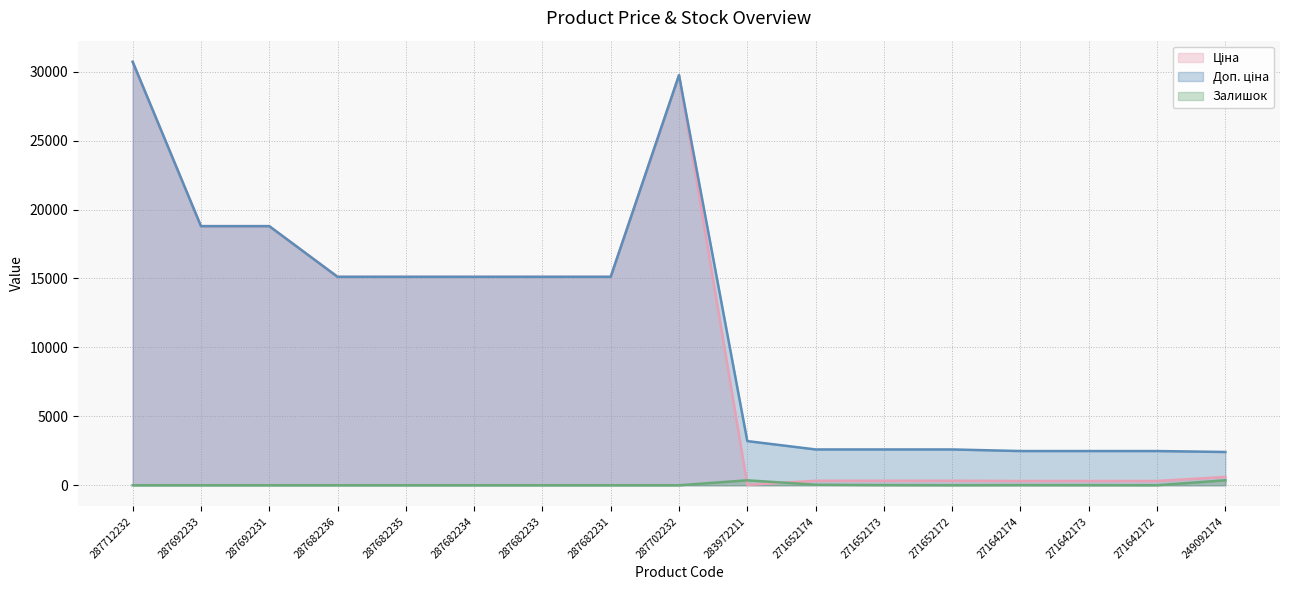

Is it true that Залишок equals 361.0 at 249092174?

True